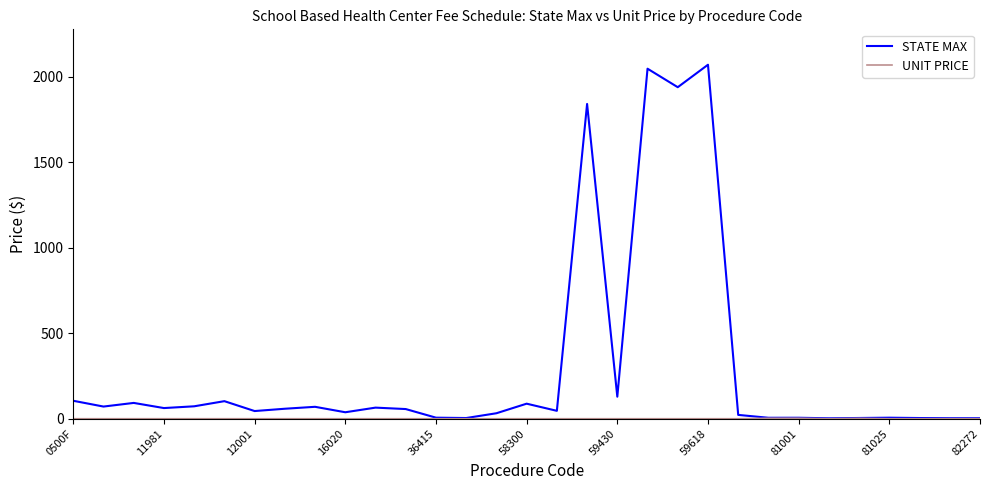

What is the maximum value shown in the chart?

2069.5